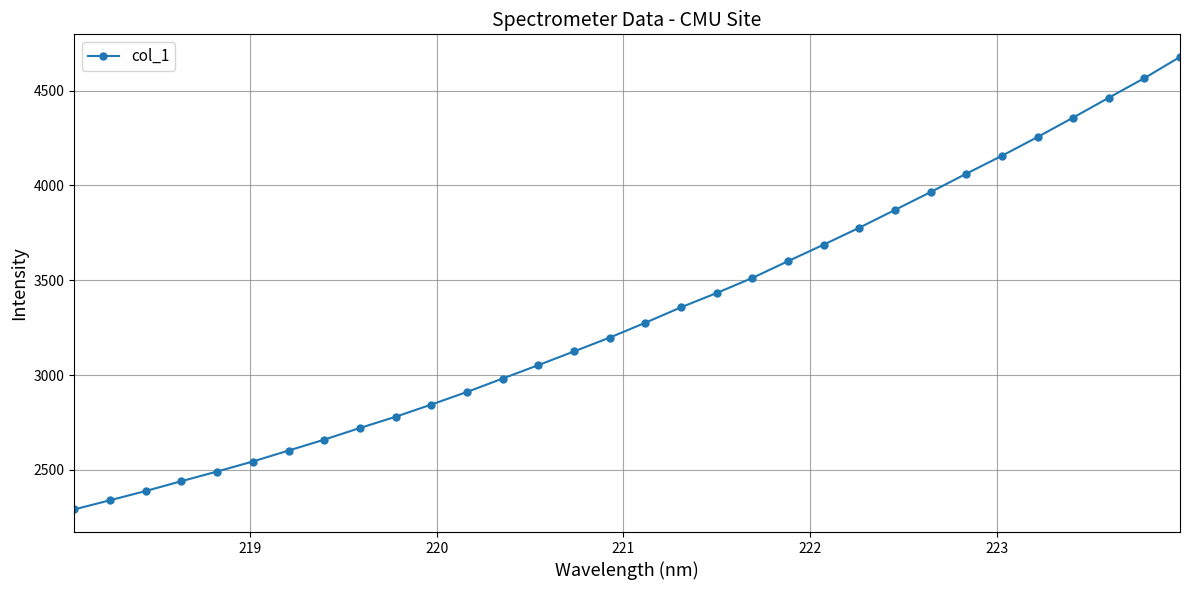

Does the chart display data point markers on the line(s)?

Yes